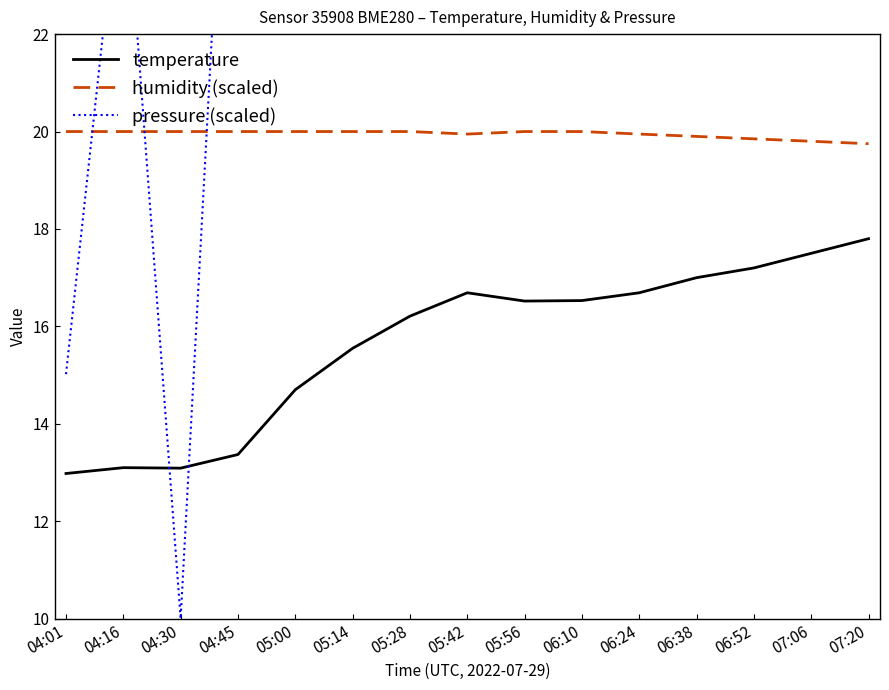

What is the difference between the temperature values at 06:52 and 07:20?

0.6